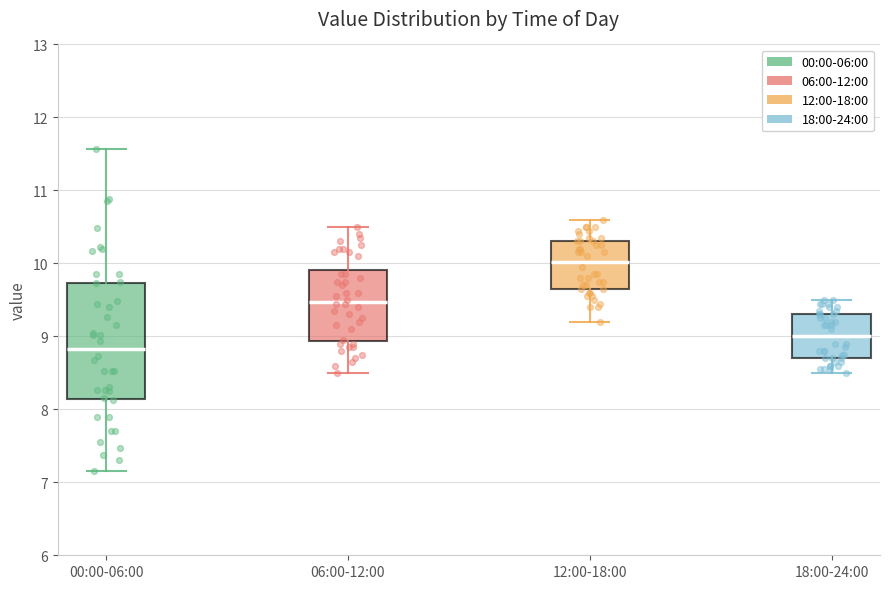

Which box has the lowest median line?

00:00-06:00